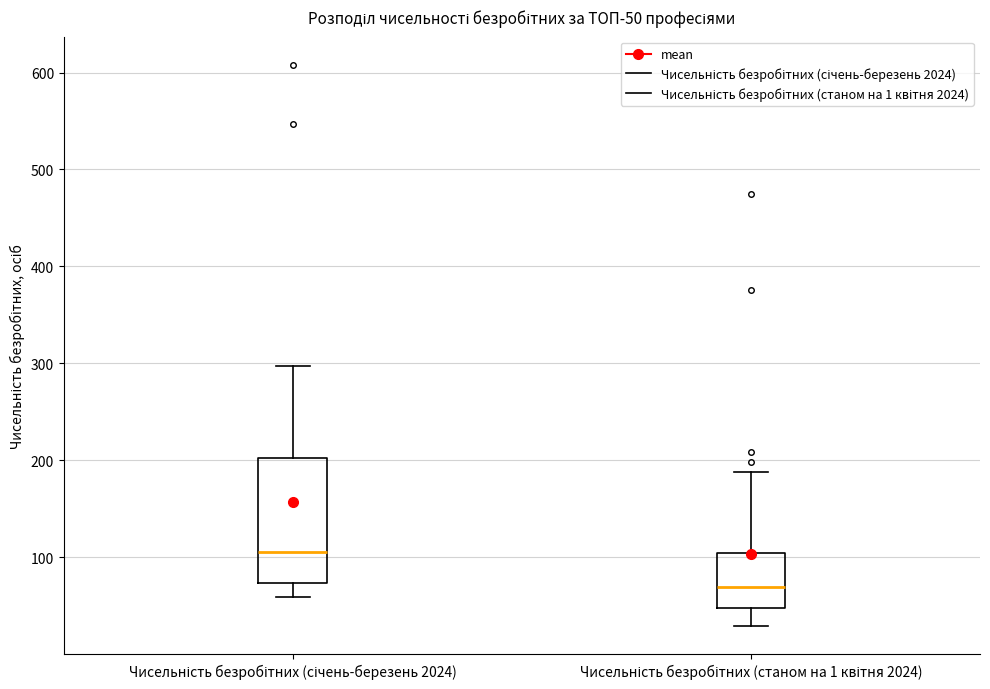

Reading left to right, transcribe this box plot: for each box, give where its median line is, the range the box spans, and where its two whiskers end, as read against the y-axis. The values are not printed on the chart, so give them approximately, as read against the axis.

Чисельність безробітних (січень-березень 2024): median 110, box 70 to 200, whiskers 60 to 300
Чисельність безробітних (станом на 1 квітня 2024): median 70, box 50 to 100, whiskers 30 to 190